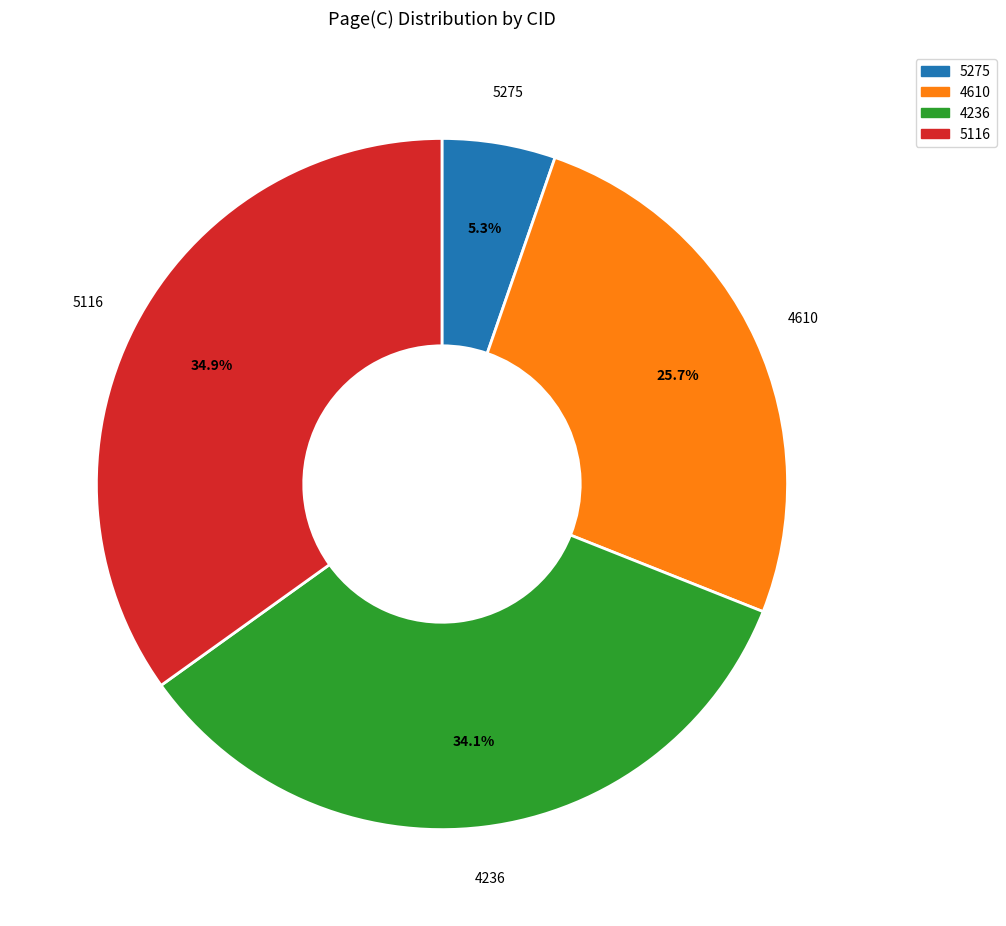

Which category has the biggest portion of the pie?

5116